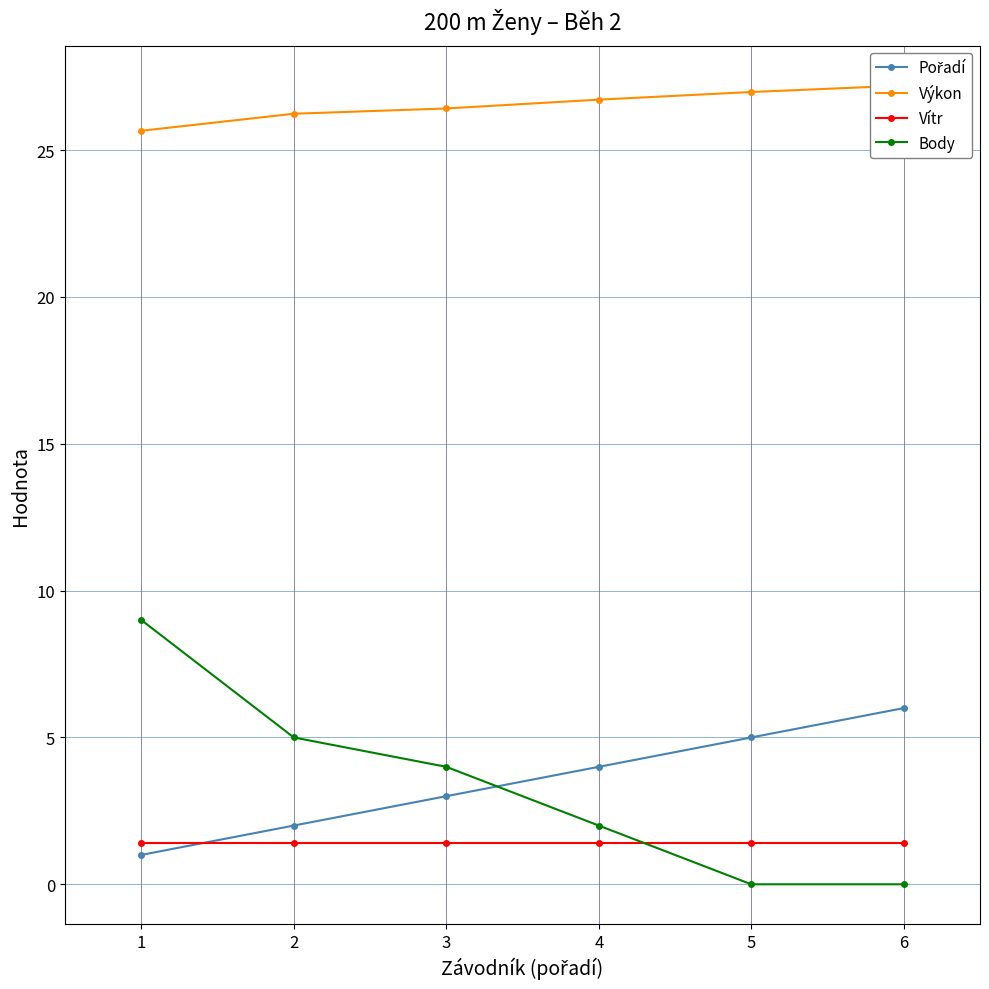

What are all the series names shown in the legend?

Pořadí, Výkon, Vítr, Body